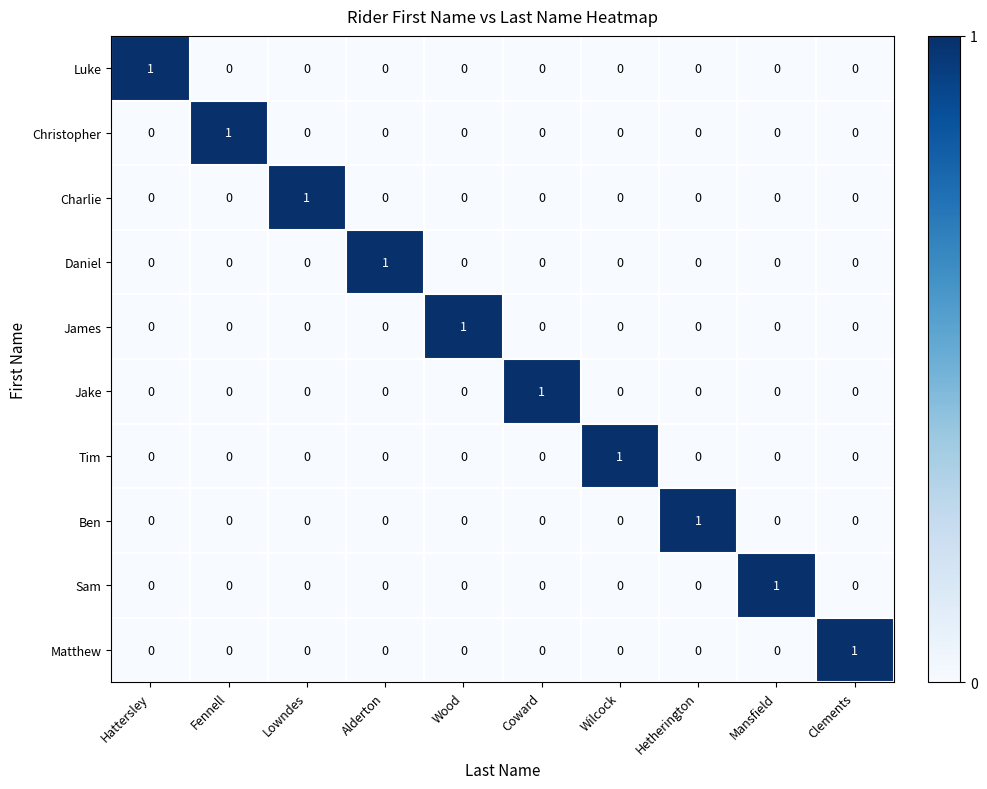

Which category has the highest value in the Luke series?

Hattersley